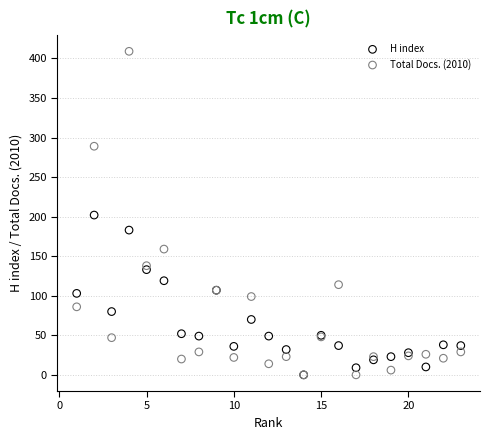

Which series has the largest Y range (max minus min)?

Total Docs. (2010)